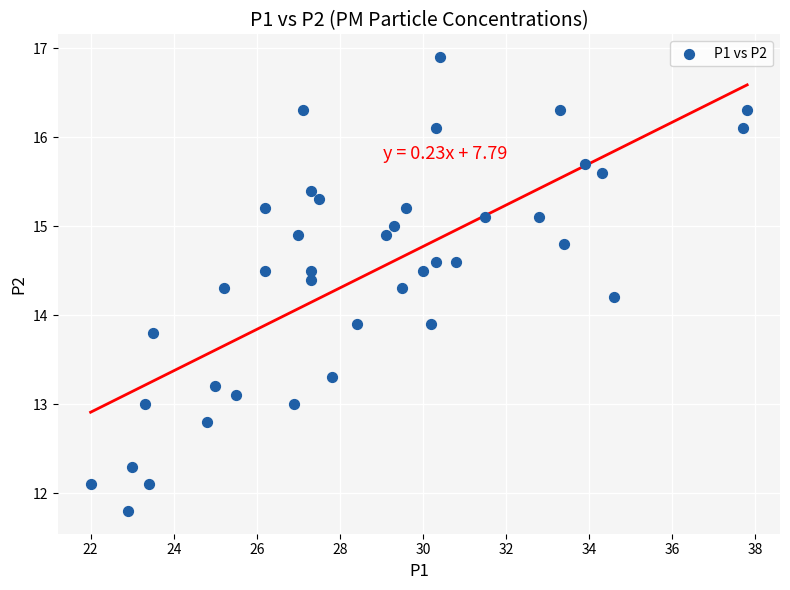

What is the range of X values (max minus min)?

15.8